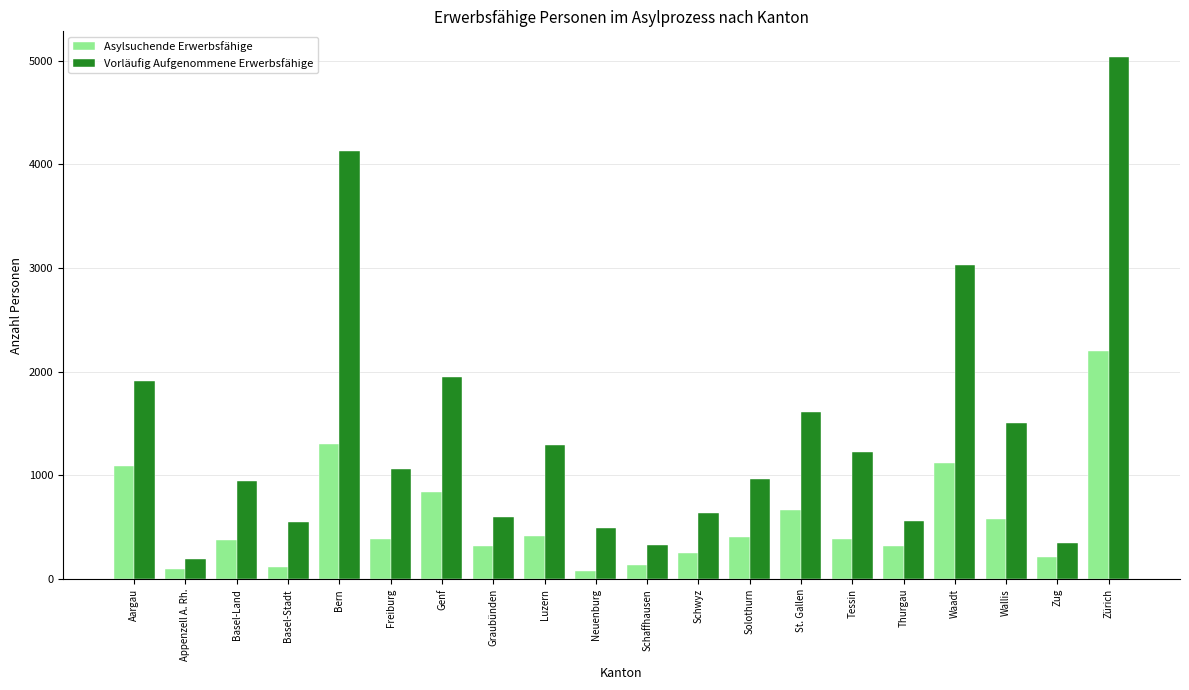

Rank the series at Schaffhausen from highest to lowest value.

Vorläufig Aufgenommene Erwerbsfähige, Asylsuchende Erwerbsfähige